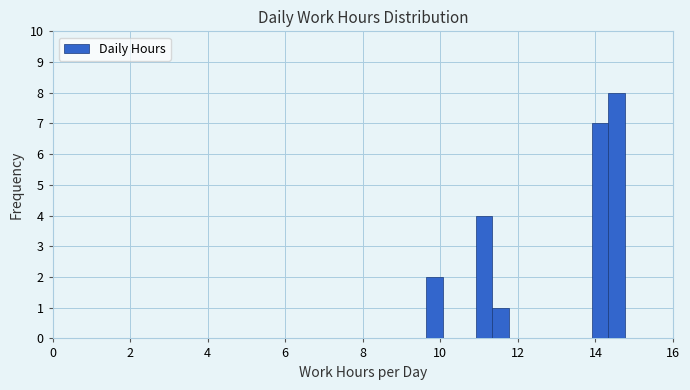

Around what value on the x-axis is the tallest bar? Give the approximate position of its centre, as read against the axis.

14.6